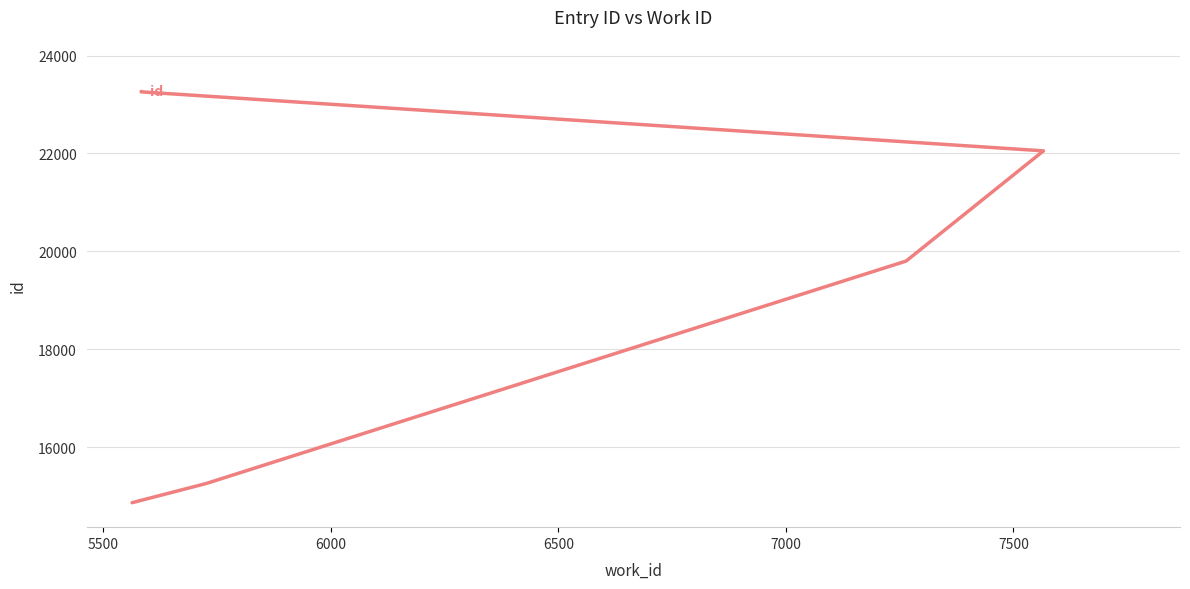

What is the greatest value displayed?

23267